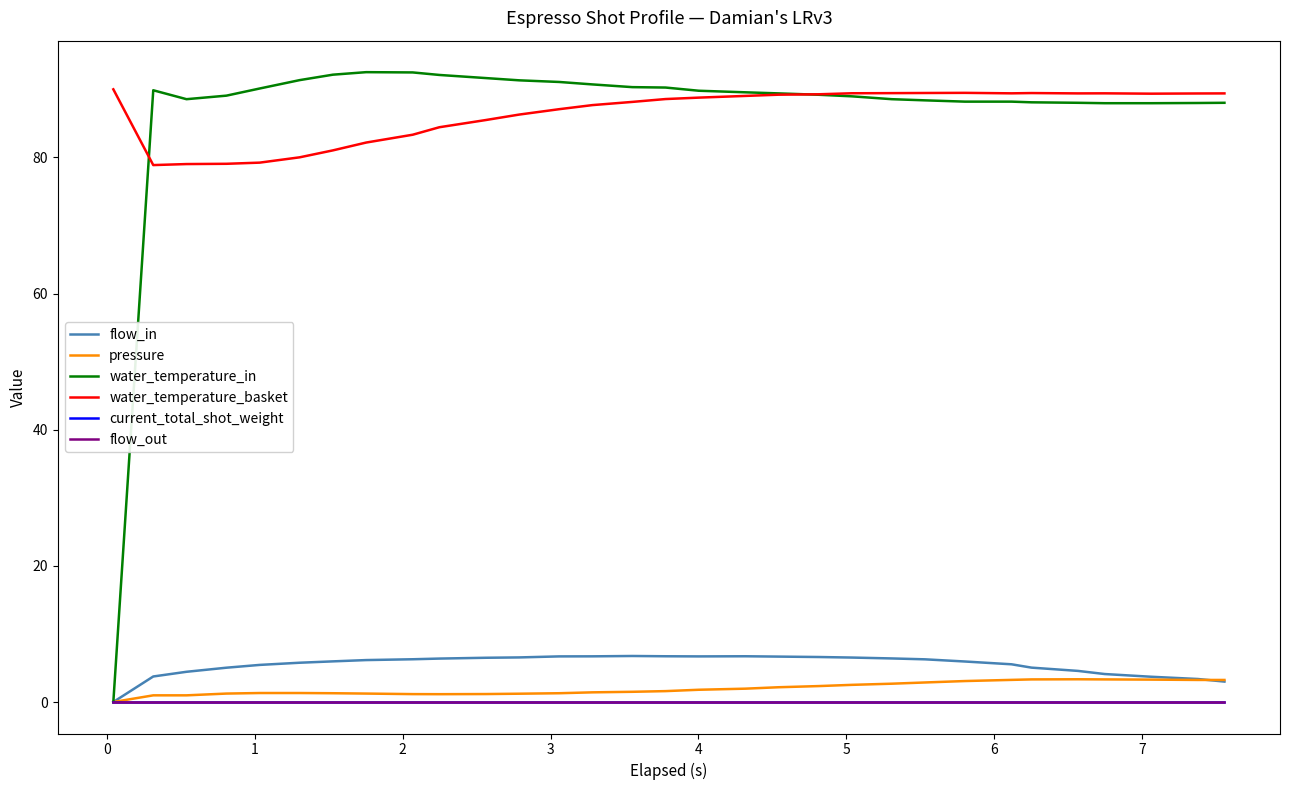

Reading left to right, extract all data points from this chart.

flow_in: 0.0	3.8	4.4	5.0	5.5	5.8	6.0	6.2	6.3	6.4	6.5	6.5	6.7	6.7	6.8	6.7	6.7	6.7	6.7	6.6	6.5	6.4	6.3	6.0	5.5	5.0	4.6	4.1	3.7	3.4	3.0
pressure: 0.0	1.0	1.0	1.2	1.3	1.3	1.3	1.2	1.2	1.1	1.2	1.2	1.3	1.4	1.5	1.6	1.8	2.0	2.2	2.3	2.5	2.7	2.9	3.1	3.2	3.3	3.3	3.3	3.3	3.2	3.2
water_temperature_in: 0.0	89.9	88.5	89.1	90.1	91.3	92.2	92.5	92.5	92.1	91.7	91.3	91.1	90.7	90.3	90.3	89.8	89.6	89.4	89.2	89.0	88.5	88.4	88.2	88.2	88.1	88.0	88.0	88.0	88.0	88.0
water_temperature_basket: 90.0	78.9	79.0	79.1	79.2	80.0	81.0	82.2	83.3	84.4	85.5	86.3	87.1	87.7	88.2	88.6	88.8	89.0	89.2	89.3	89.4	89.4	89.5	89.5	89.4	89.5	89.4	89.4	89.4	89.4	89.4
current_total_shot_weight: 0.0	0.0	0.0	0.0	0.0	0.0	0.0	0.0	0.0	0.0	0.0	0.0	0.0	0.0	0.0	0.0	0.0	0.0	0.0	0.0	0.0	0.0	0.0	0.0	0.0	0.0	0.0	0.0	0.0	0.0	0.0
flow_out: 0.0	0.0	0.0	0.0	0.0	0.0	0.0	0.0	0.0	0.0	0.0	0.0	0.0	0.0	0.0	0.0	0.0	0.0	0.0	0.0	0.0	0.0	0.0	0.0	0.0	0.0	0.0	0.0	0.0	0.0	0.0